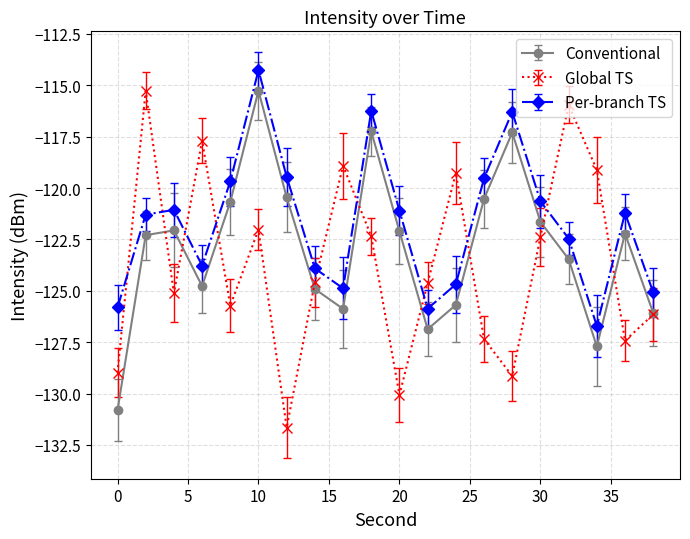

What is the greatest value displayed?

-114.3